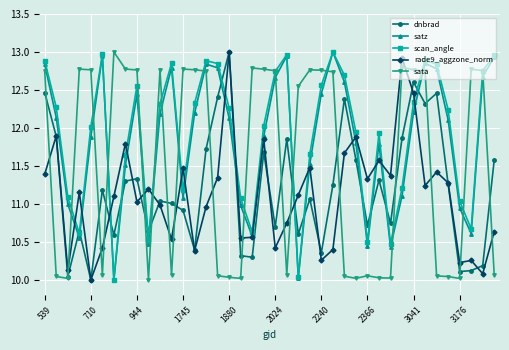

After their last crossing, which series has the higher values: rade9_aggzone_norm or sata?

rade9_aggzone_norm